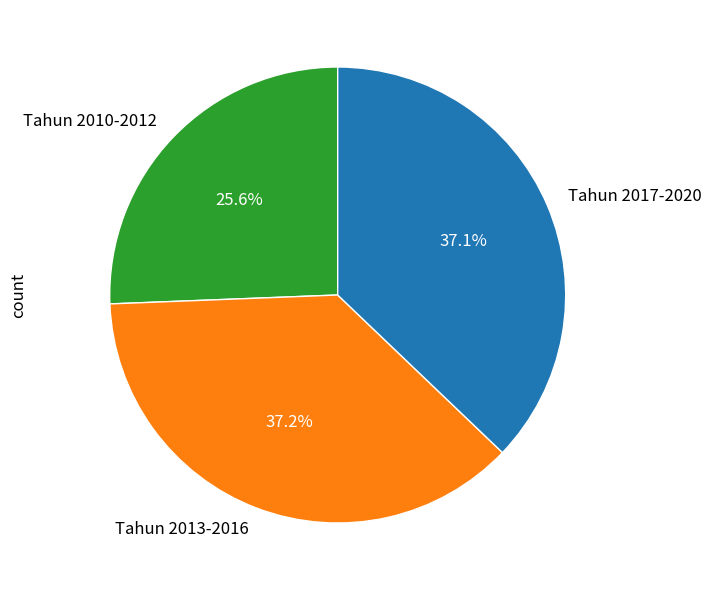

Count the number of slices in the pie.

3